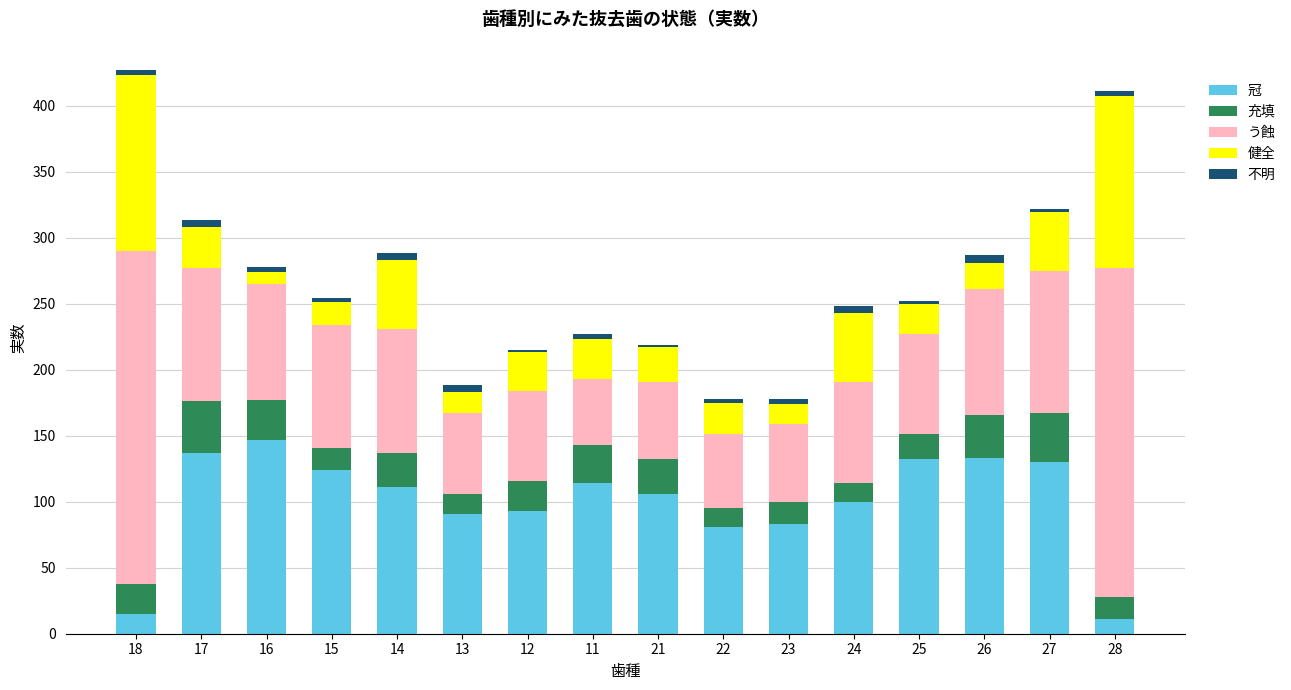

What is the sum of all 冠 values?

1608